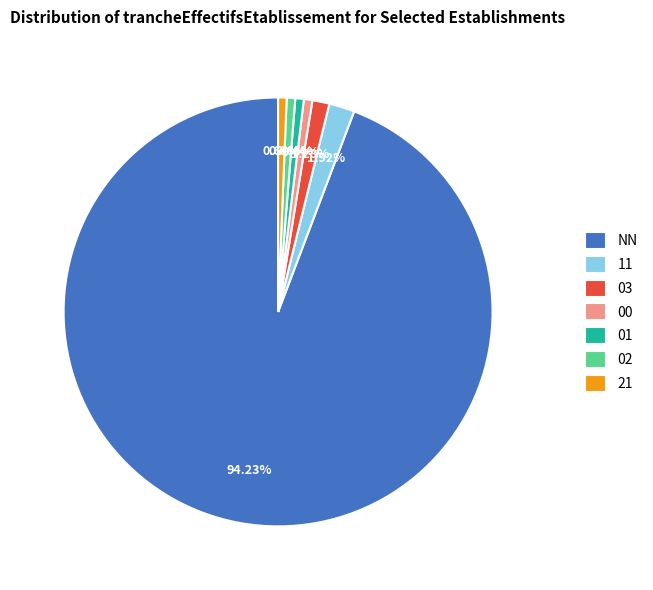

Combined, what portion of the pie is 00 and 11?

2.6%